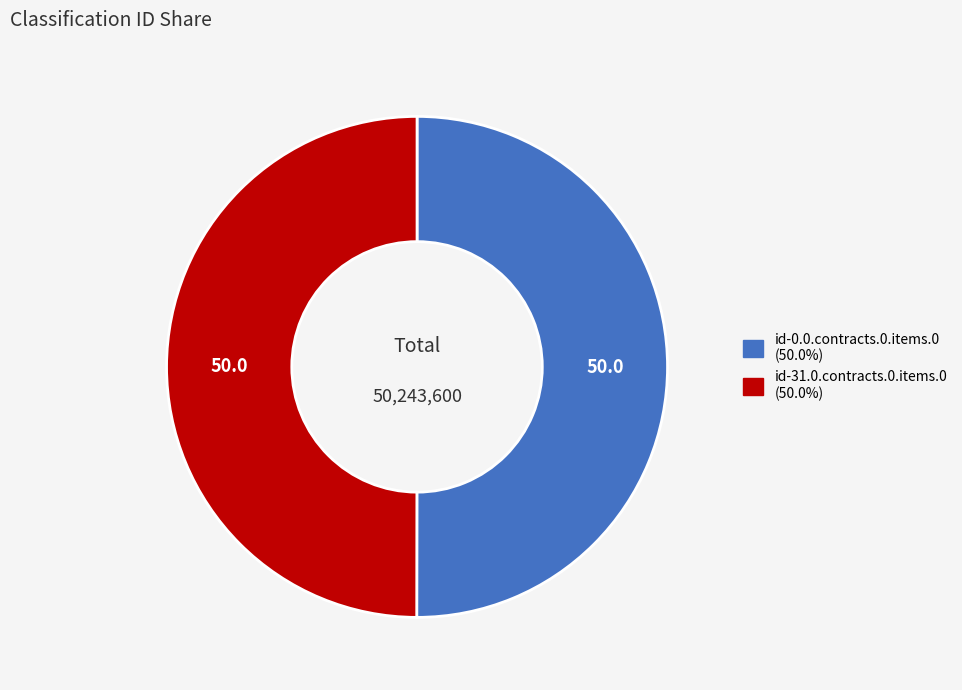

Approximately how many times larger is the value at id-31.0.contracts.0.items.0 compared to id-0.0.contracts.0.items.0?

1.0